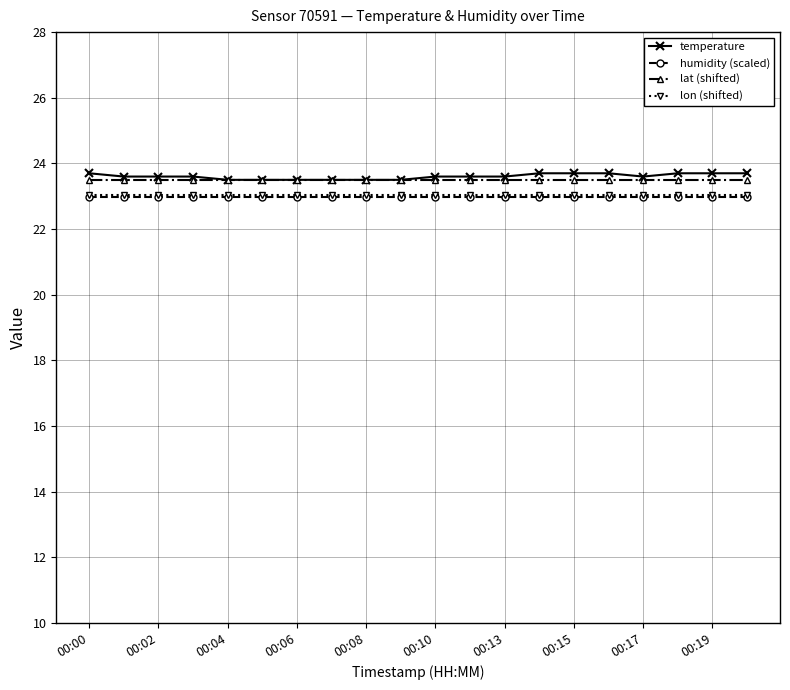

What is the value of the humidity (scaled) point at the 1st from the left?

23.0